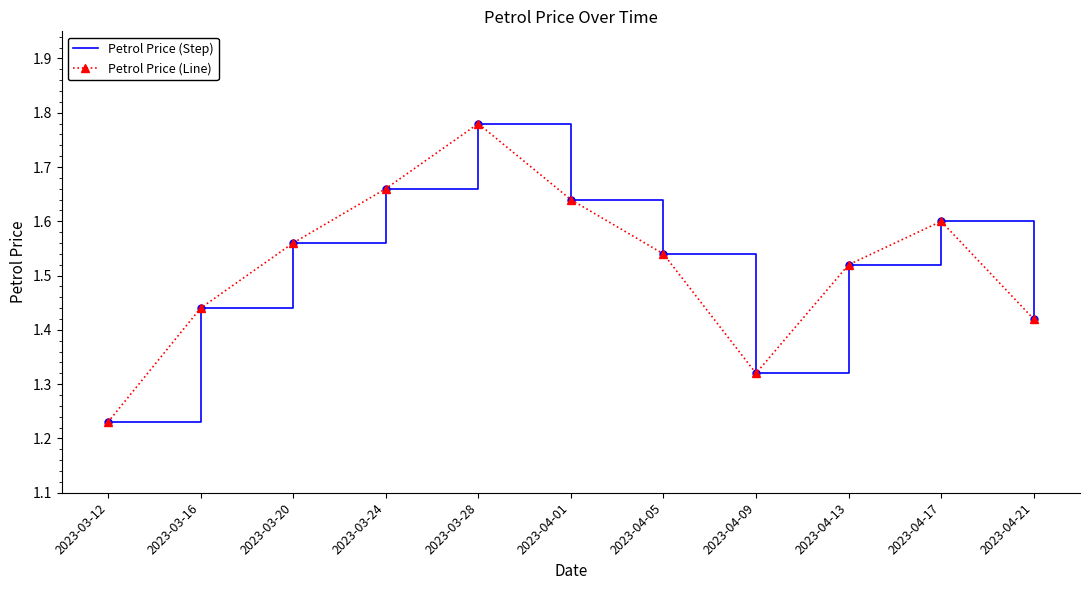

True or false: Petrol Price (Step) has a value of 1.5 at 2023-04-13.

True